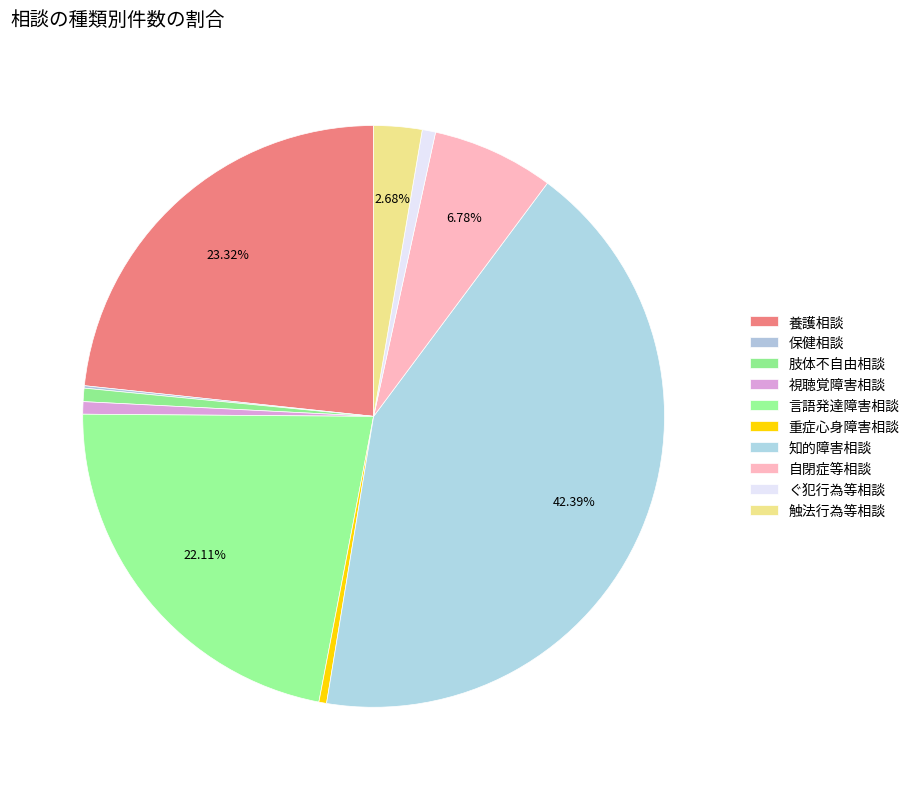

True or false: 重症心身障害相談 accounts for 0% of the total.

True